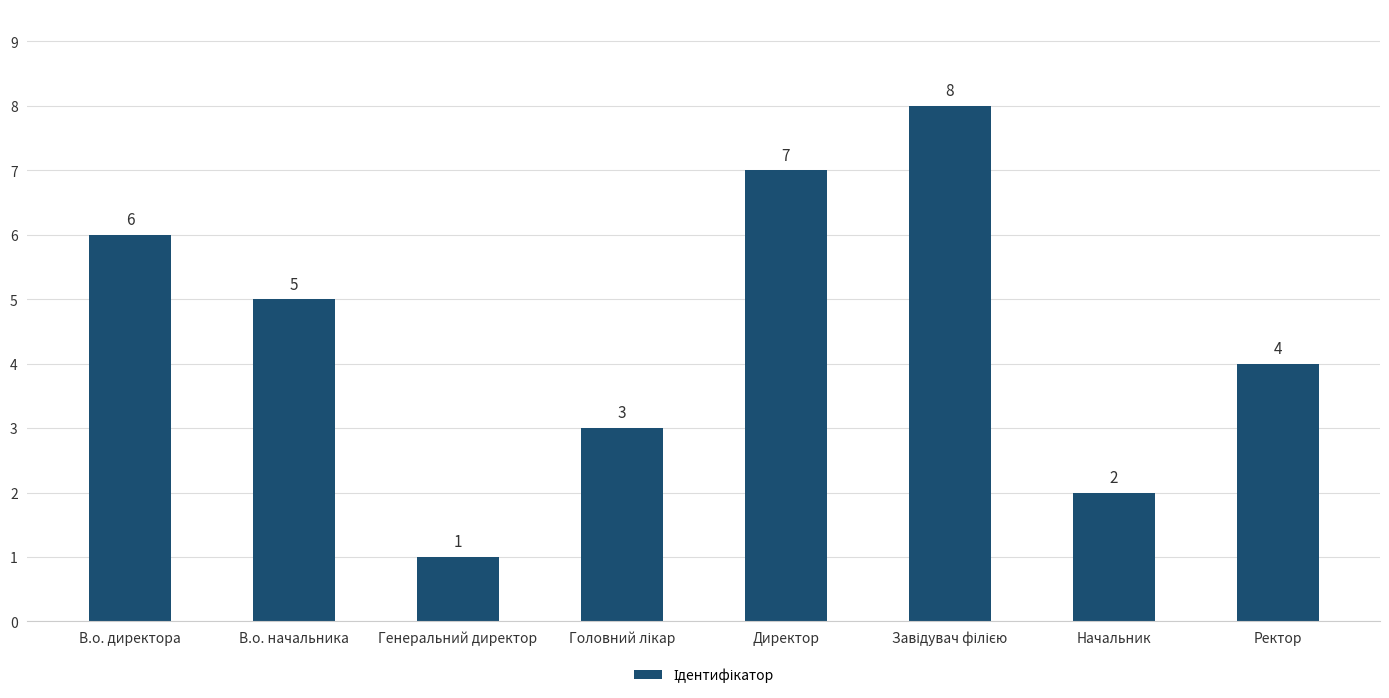

What is the sum of the values at В.о. директора and Ректор?

10